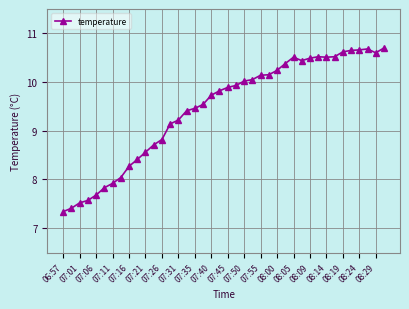

What is the difference between the maximum and minimum values?

3.4